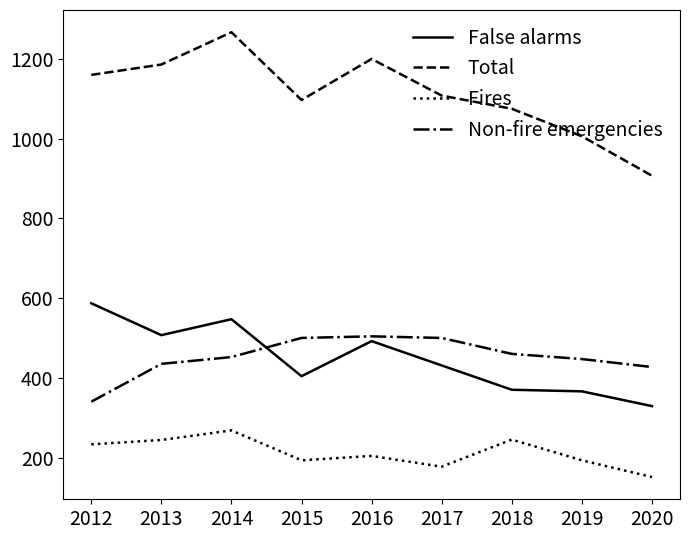

Rank the series by their maximum value, from lowest to highest.

Fires, Non-fire emergencies, False alarms, Total